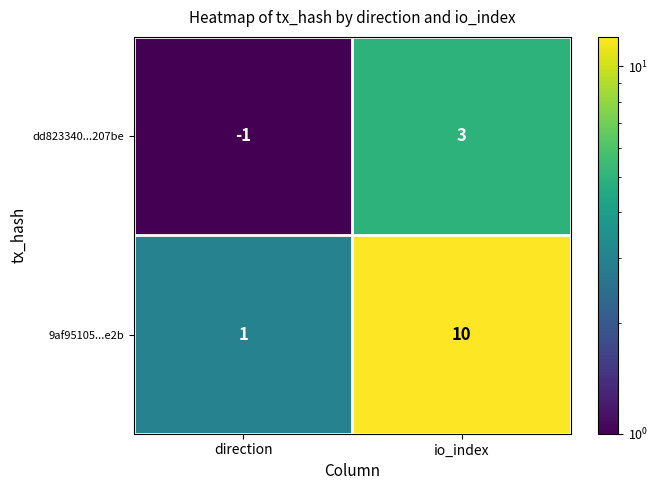

What is the difference between the 9af95105...e2b values at direction and io_index?

9